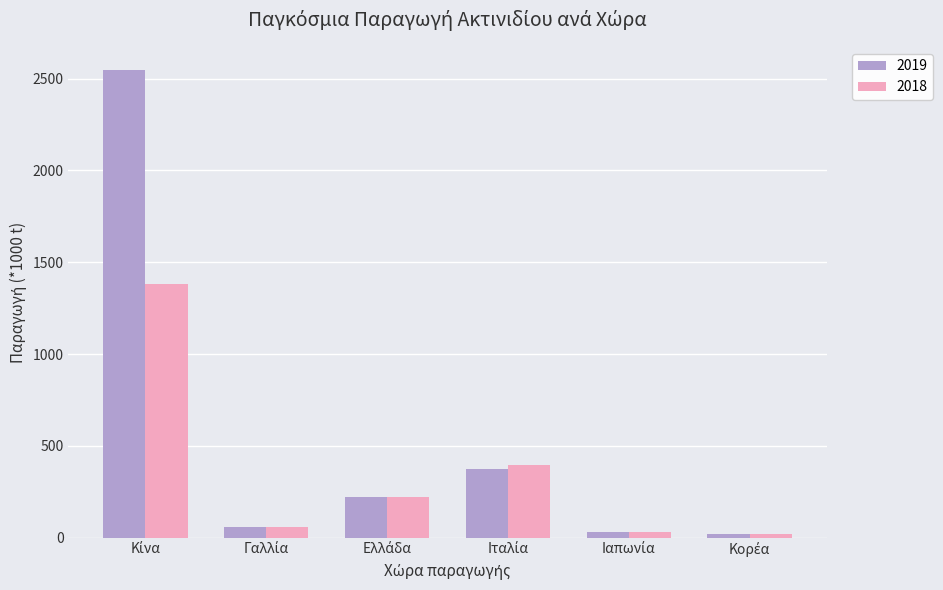

List the series in order of their peak value, highest first.

2019, 2018